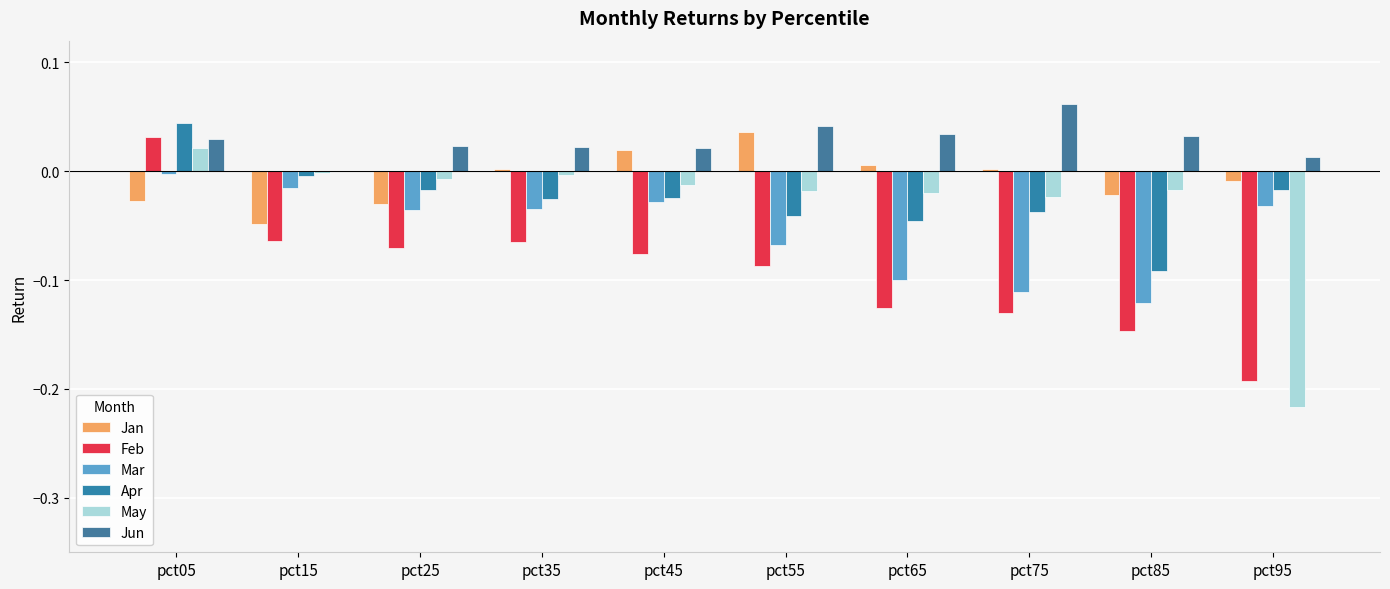

Where does the Jan series first go above 0?

pct35